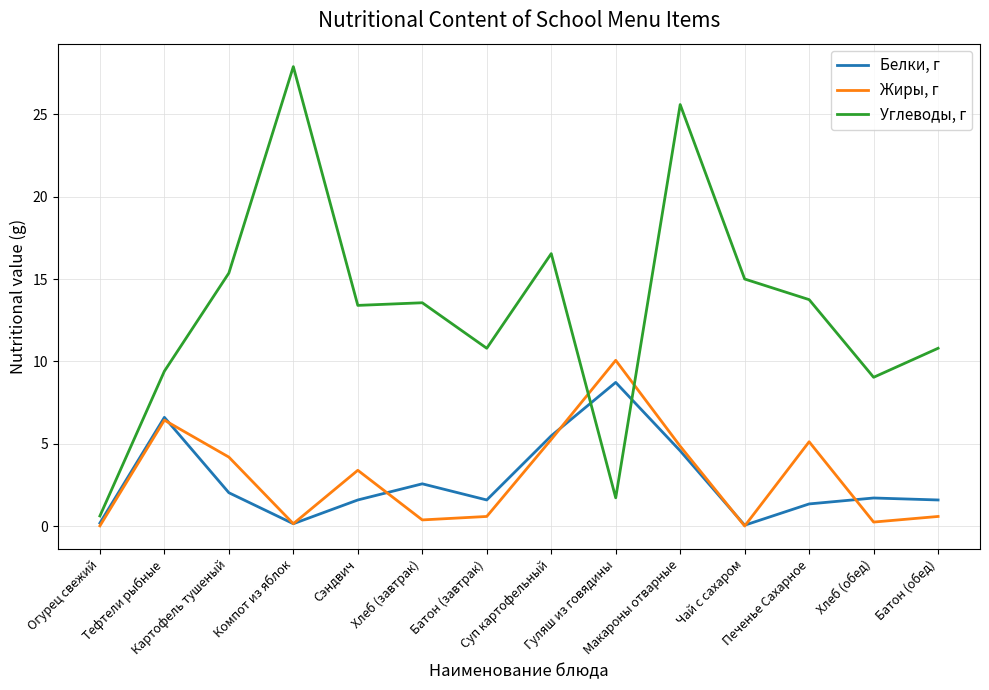

What are all the series names shown in the legend?

Белки, г, Жиры, г, Углеводы, г